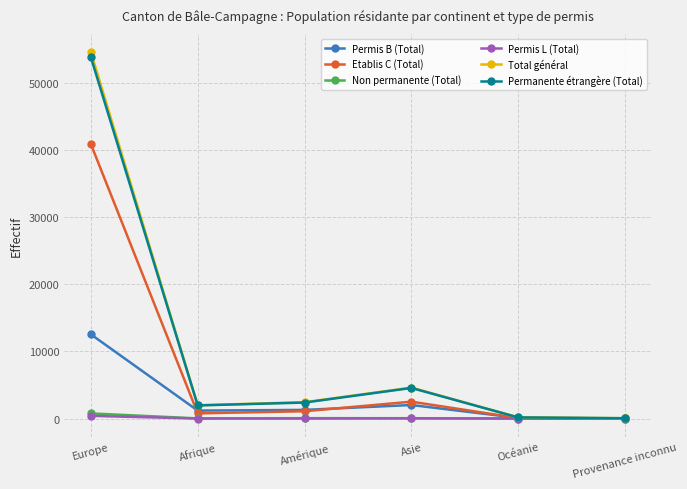

How many categories are shown in the chart?

6